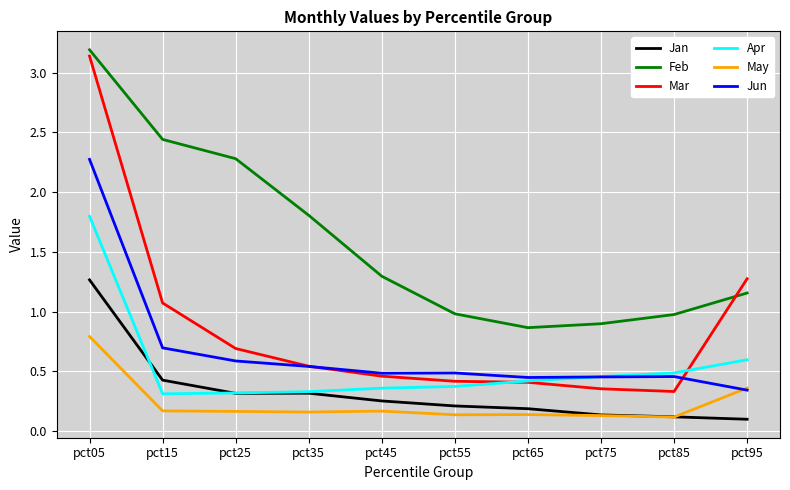

At which label does May reach its peak?

pct05